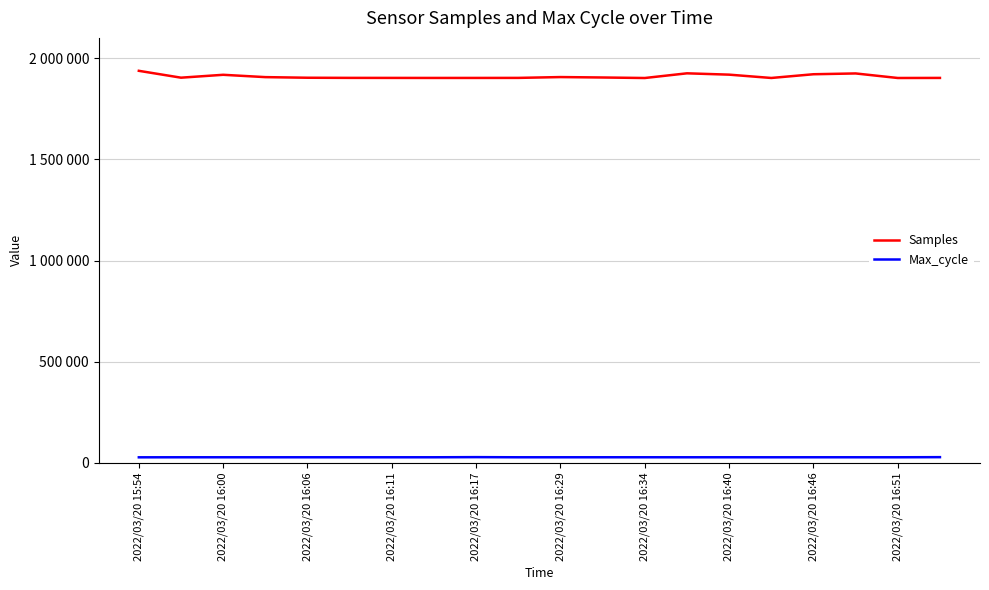

What are all the series names shown in the legend?

Samples, Max_cycle